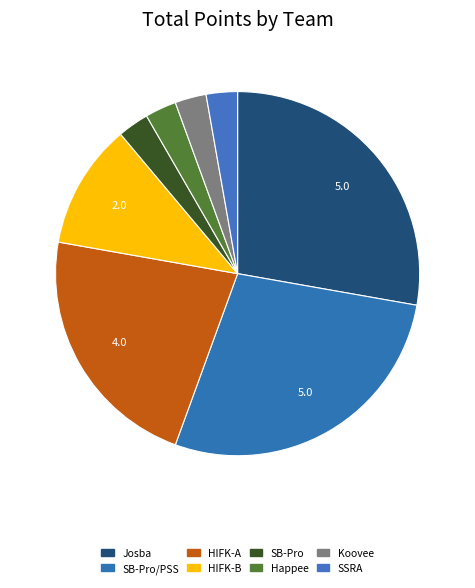

True or false: Koovee accounts for 3% of the total.

True